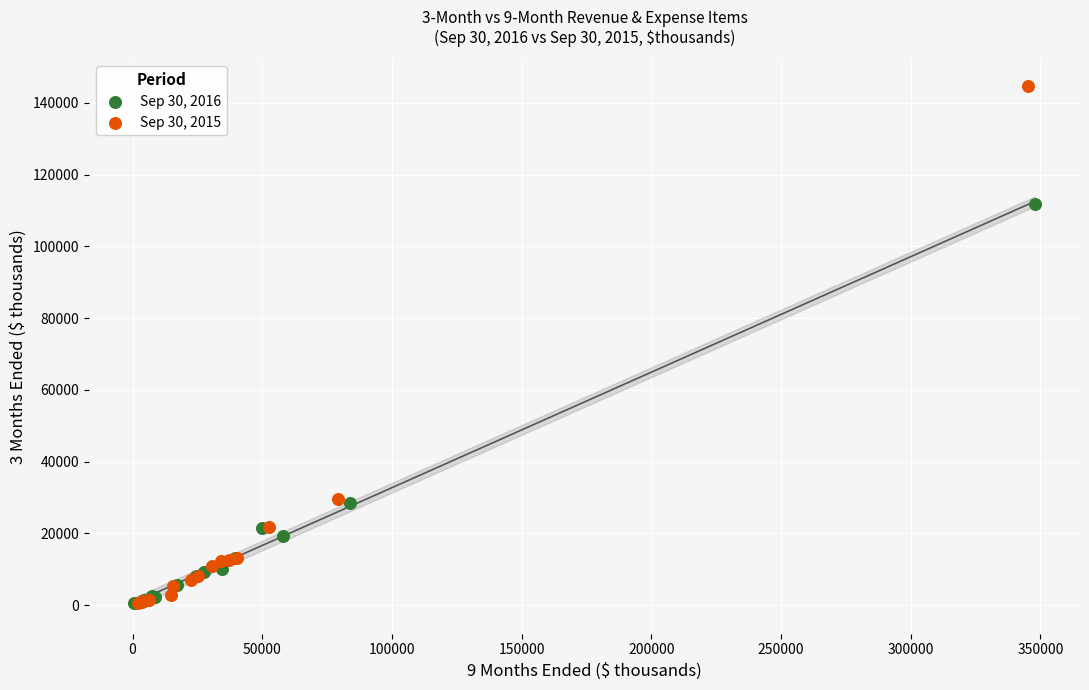

Which series reaches the maximum Y coordinate?

Sep 30, 2015